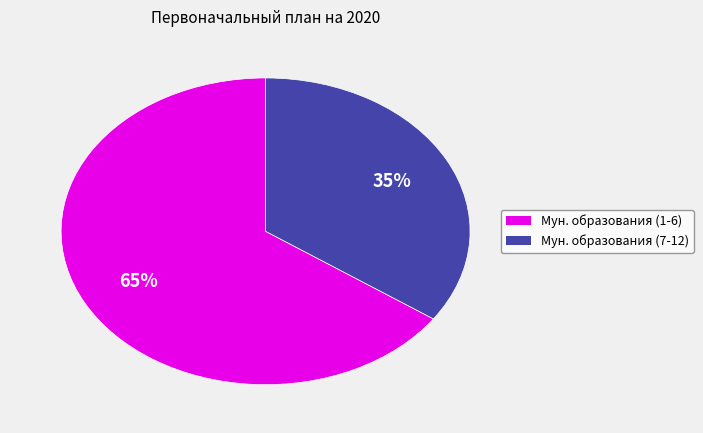

Is there any slice that represents more than half of the pie?

Yes